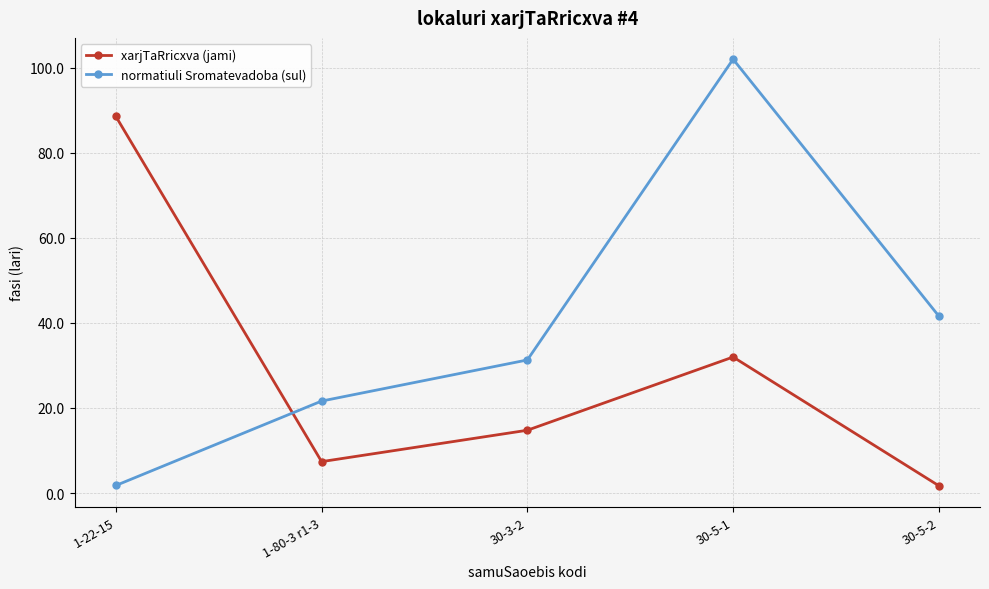

True or false: normatiuli Sromatevadoba (sul) has more than 1 points higher than both neighbors.

False